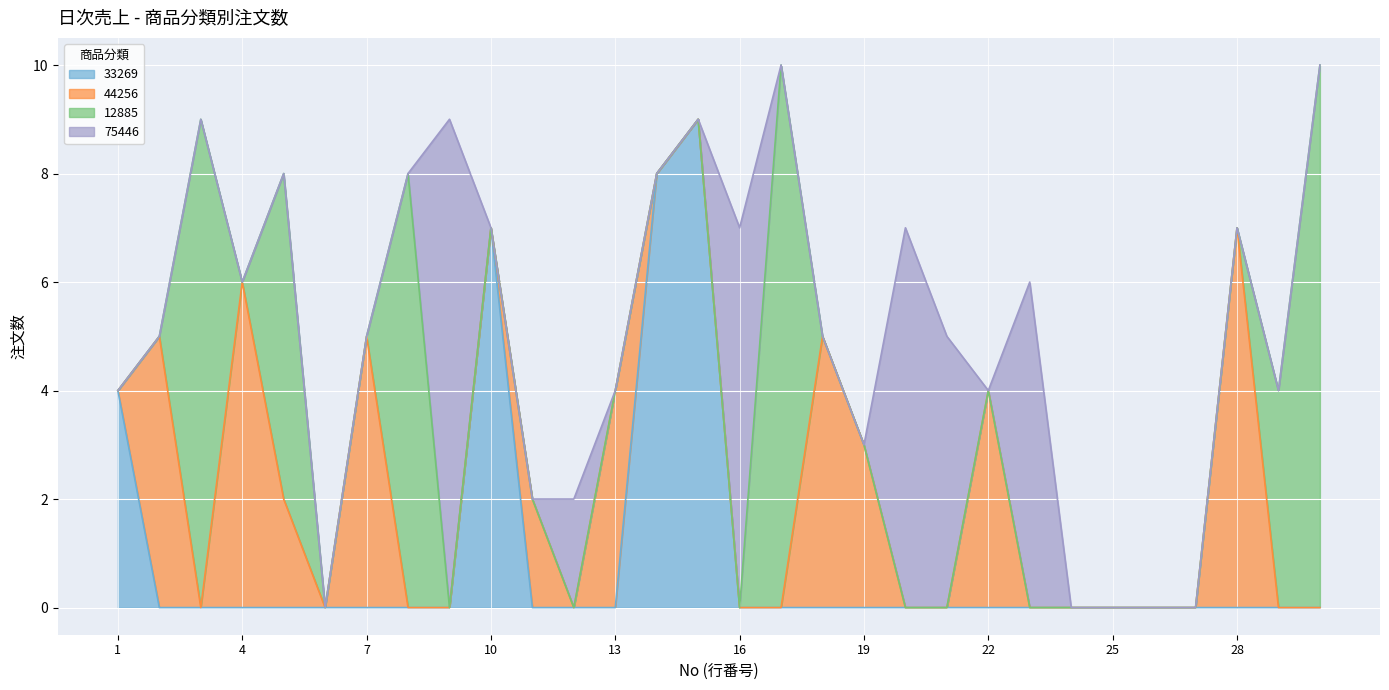

Reading left to right, what are all the values shown in this chart?

33269: 4	0	0	0	0	0	0	0	0	7	0	0	0	8	9	0	0	0	0	0	0	0	0	0	0	0	0	0	0	0
44256: 0	5	0	6	2	0	5	0	0	0	2	0	4	0	0	0	0	5	3	0	0	4	0	0	0	0	0	7	0	0
12885: 0	0	9	0	6	0	0	8	0	0	0	0	0	0	0	0	10	0	0	0	0	0	0	0	0	0	0	0	4	10
75446: 0	0	0	0	0	0	0	0	9	0	0	2	0	0	0	7	0	0	0	7	5	0	6	0	0	0	0	0	0	0